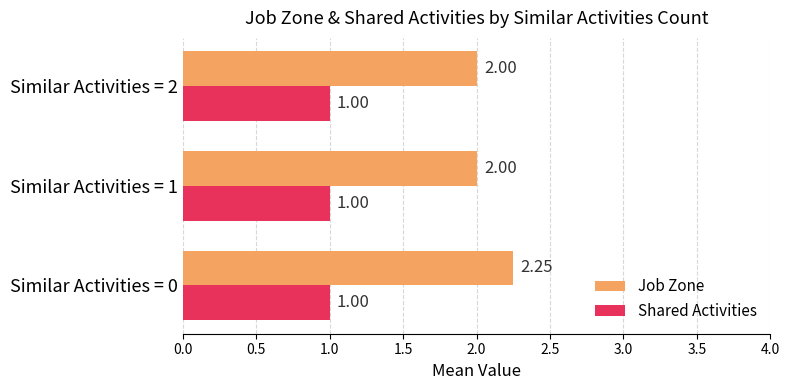

Count the number of categories in the chart.

3